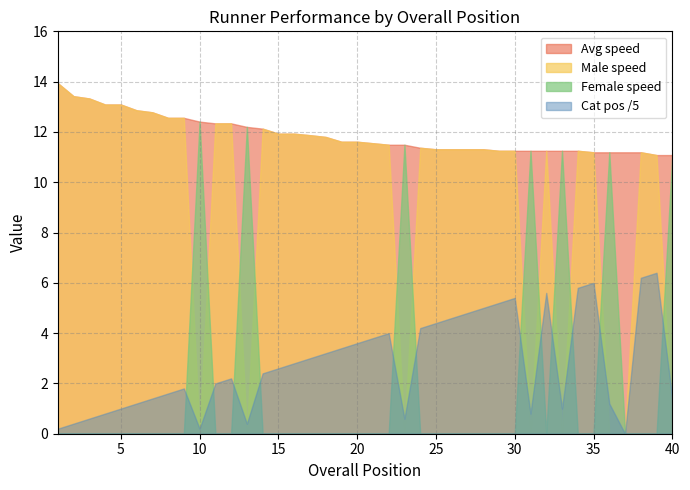

What is the sum of the Avg speed values at 19 and 20?

23.2